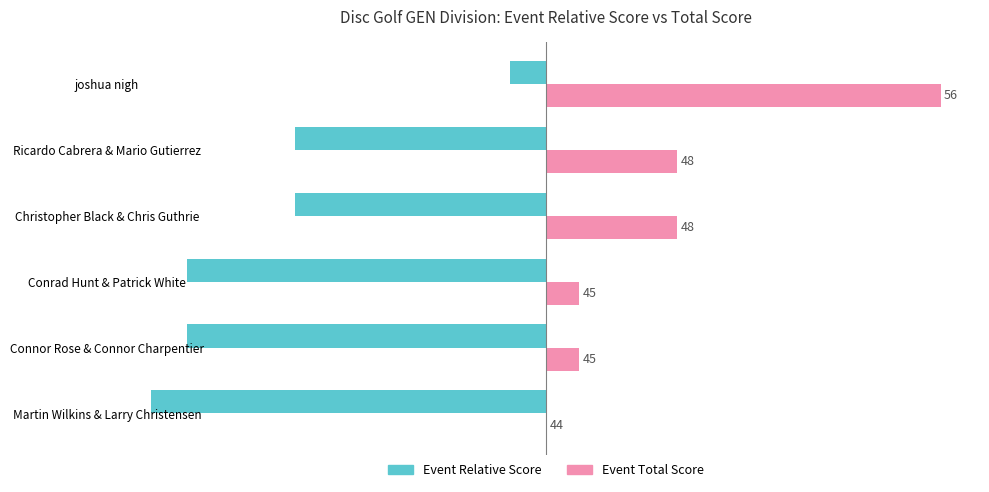

Which series has the widest spread of values?

Event Total Score